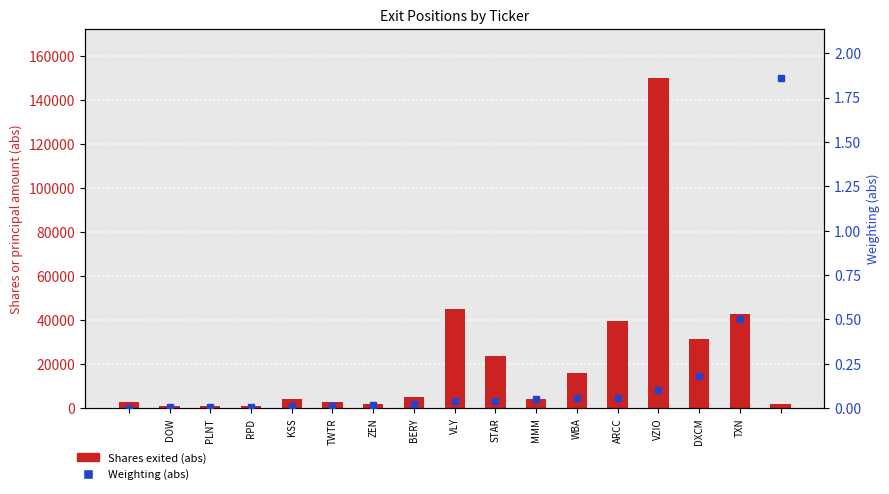

What are all the series names shown in the legend?

Shares exited (abs), Weighting (abs)